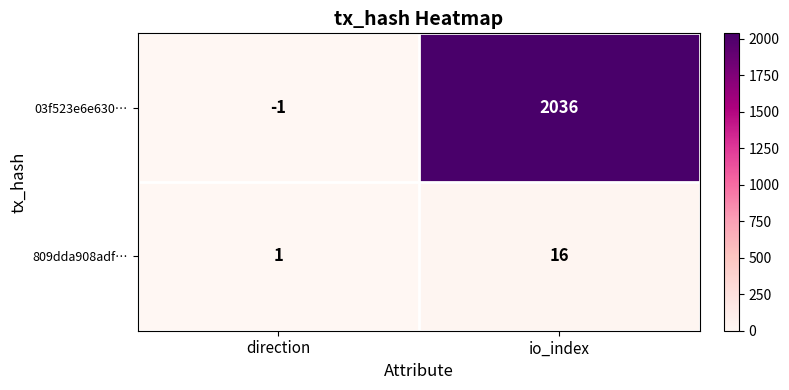

True or false: 809dda908adf… has a value of 11 at io_index.

False